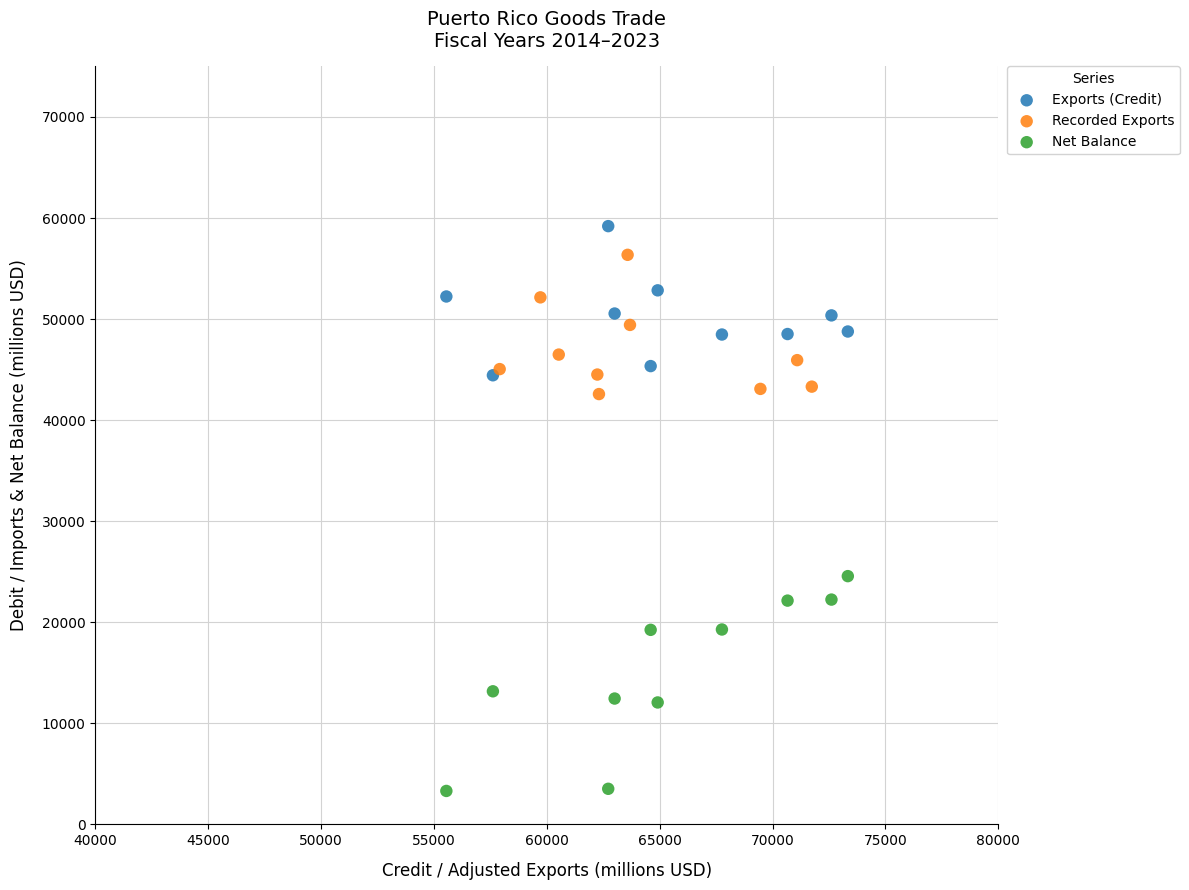

Which series has the largest Y range (max minus min)?

Net Balance